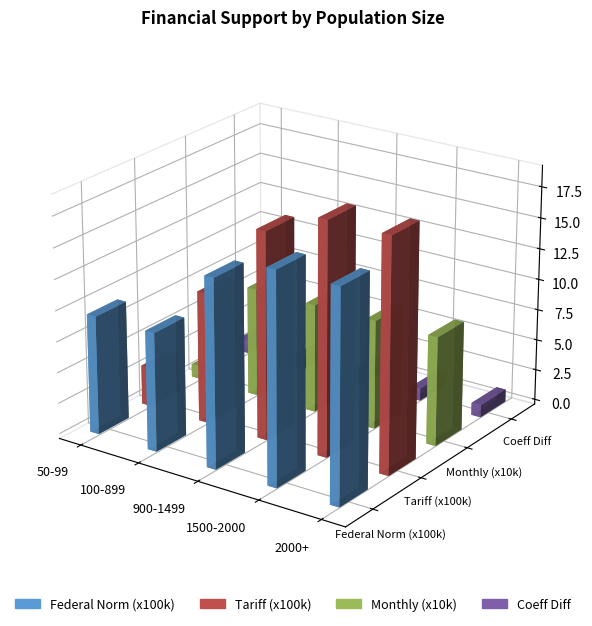

Rank the categories by Federal Norm (x100k) value from lowest to highest.

50-99, 100-899, 900-1499, 1500-2000, 2000+